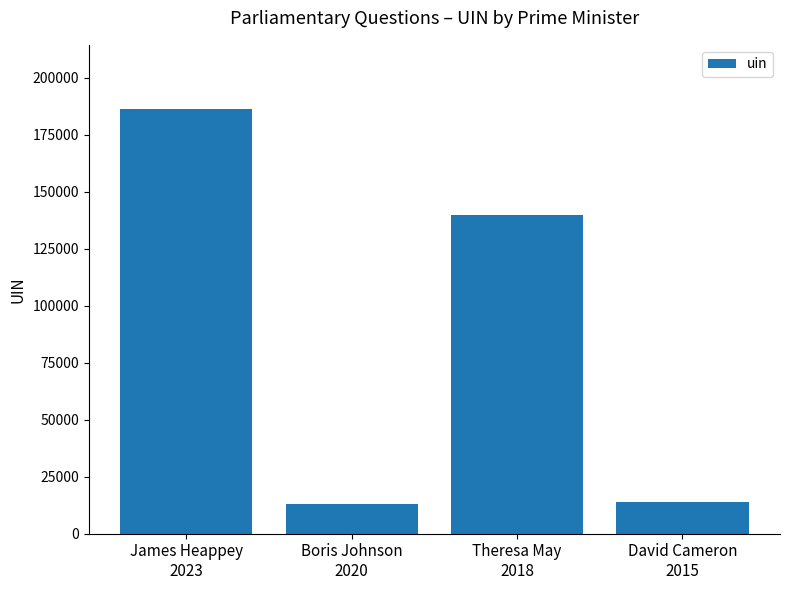

What is the minimum value shown in the chart?

13031